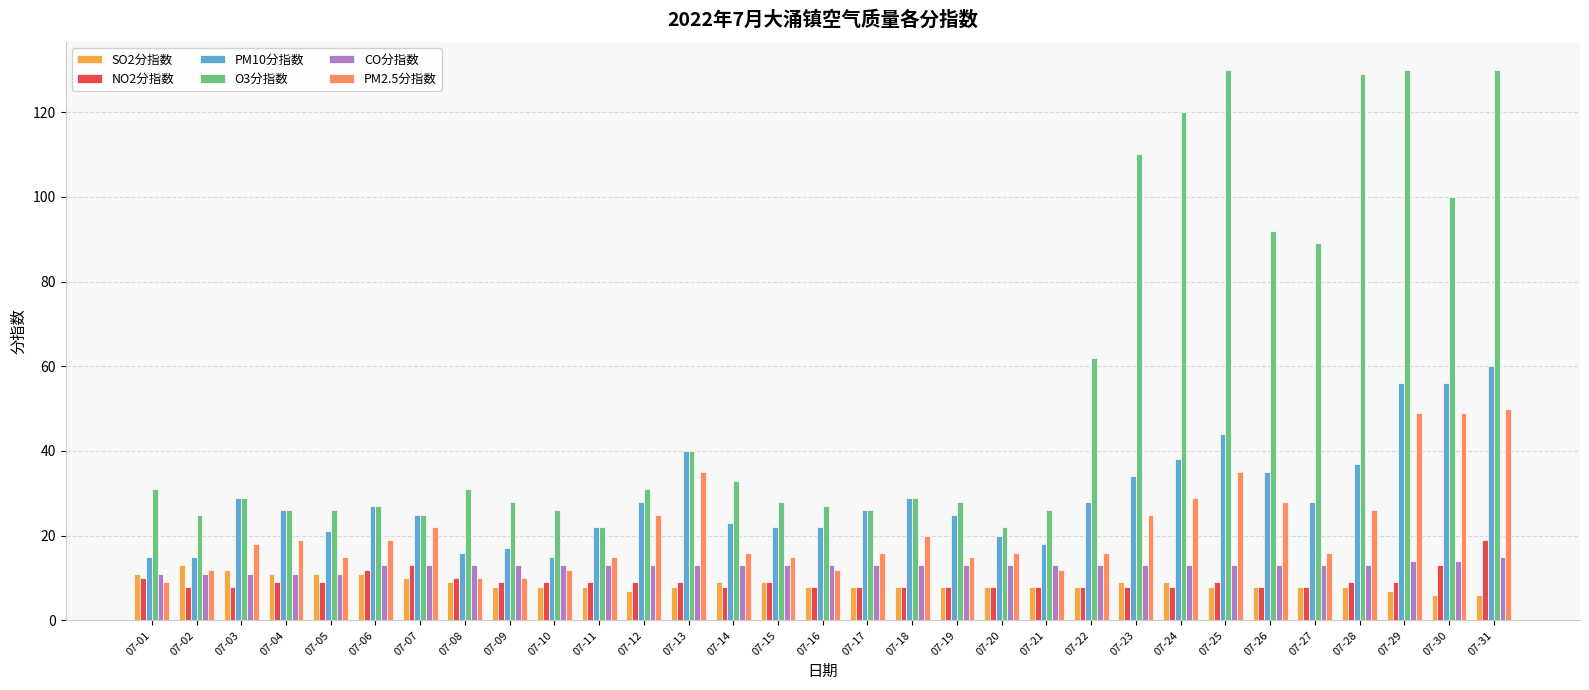

What is the difference between the maximum and minimum values in the NO2分指数 series?

11